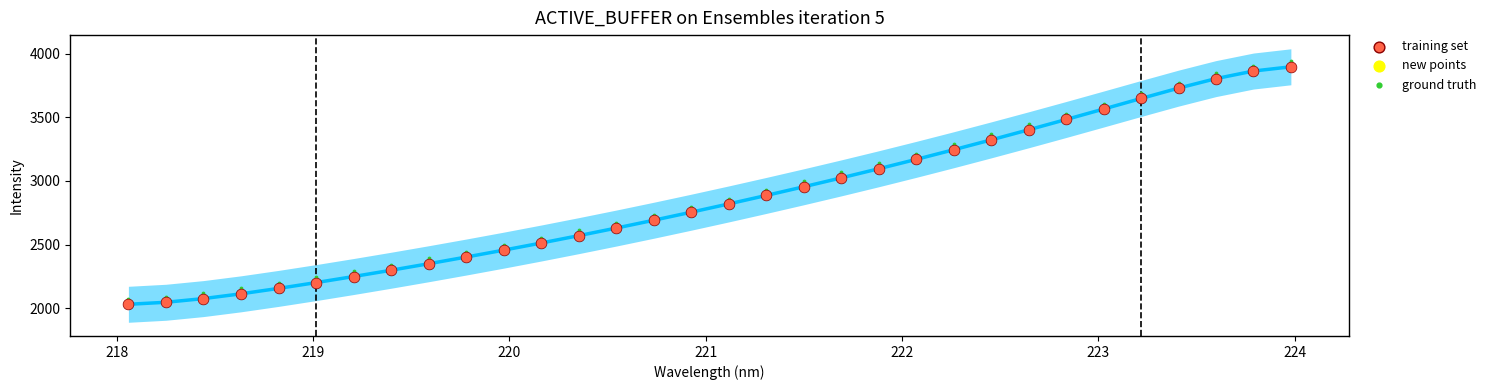

Which series reaches the minimum Y coordinate?

mean prediction